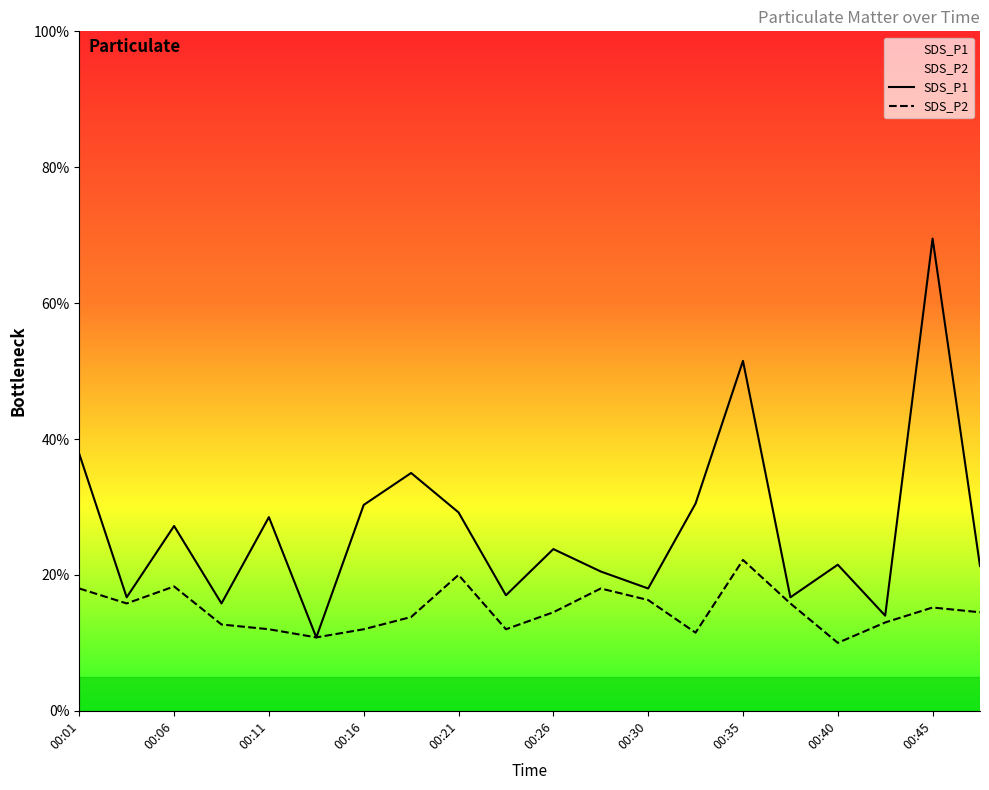

Does the chart display data point markers on the line(s)?

No